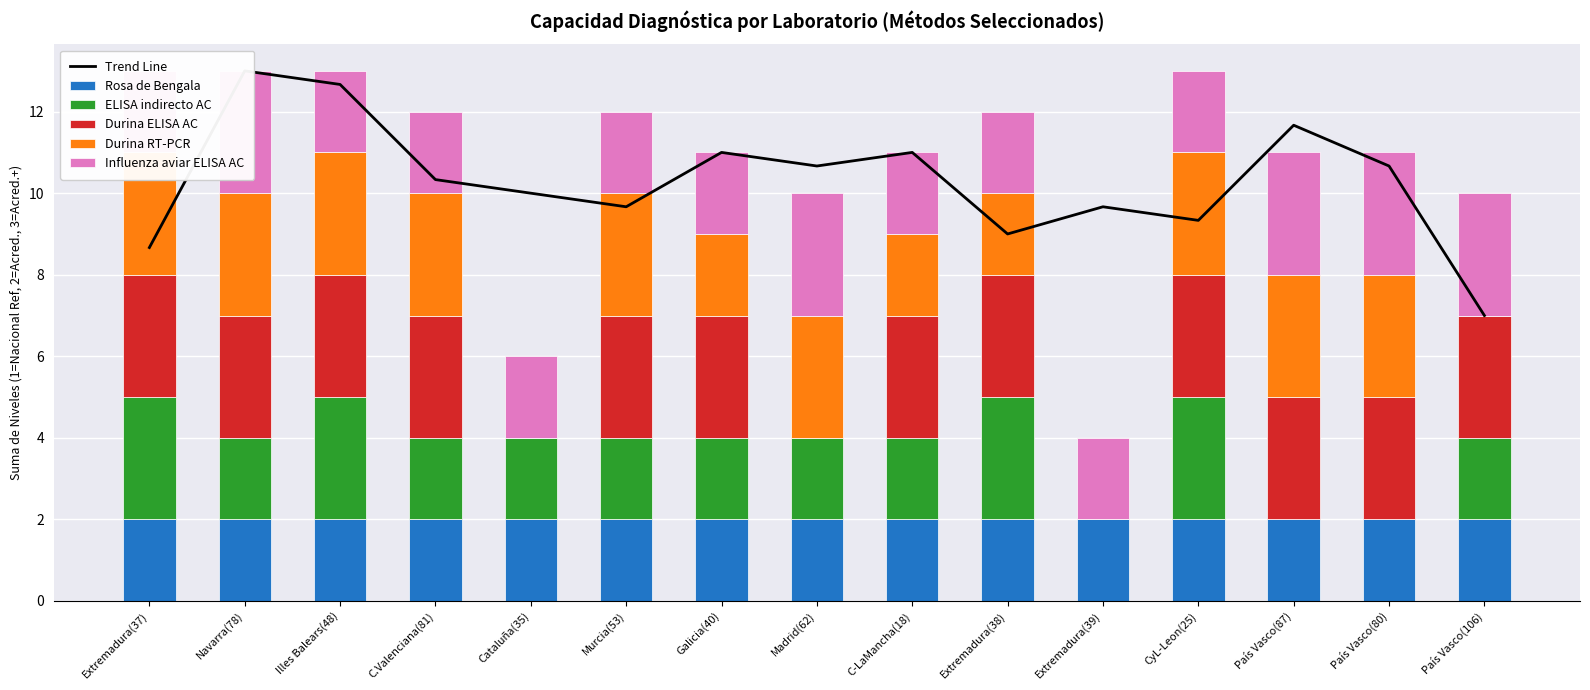

What is the difference between the Trend Line values at Galicia(40) and Murcia(53)?

1.3